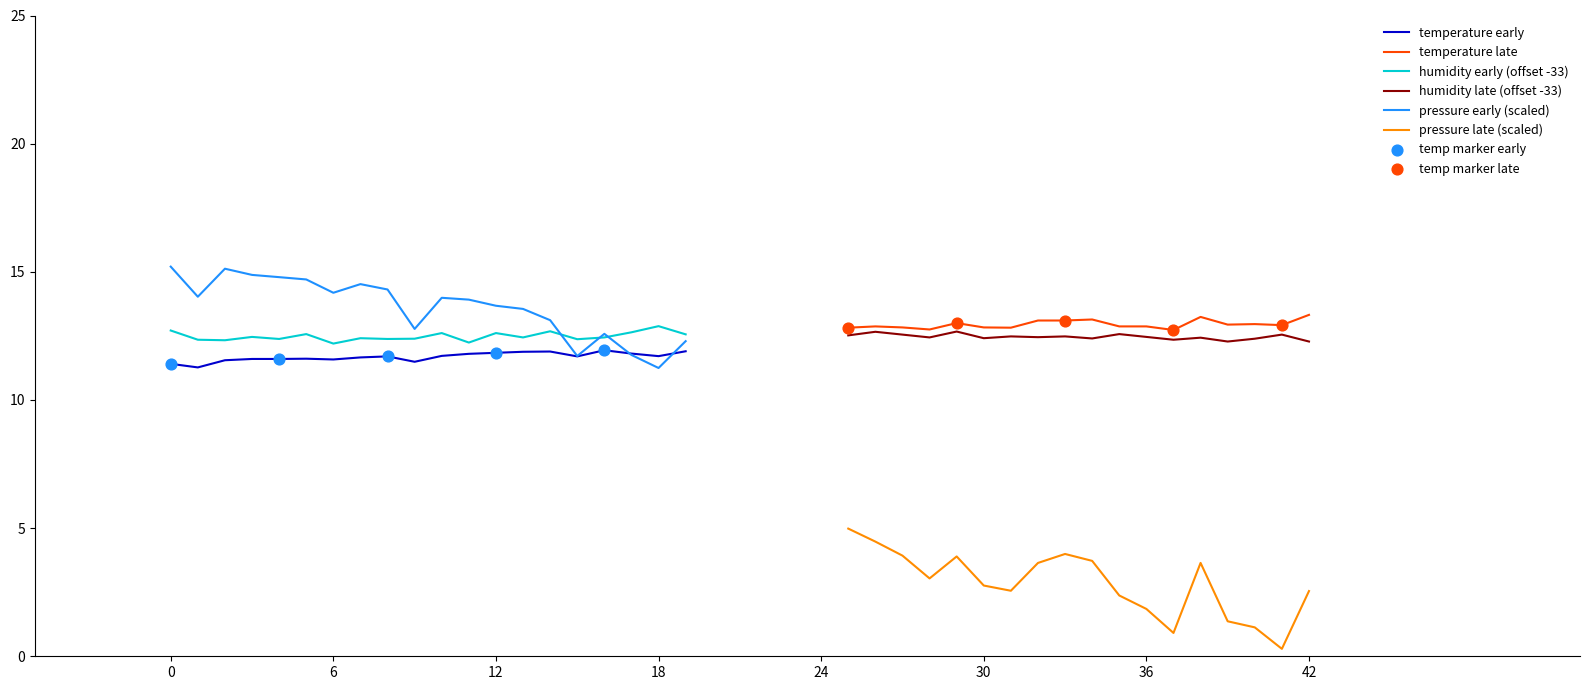

At how many categories does at least one series exceed 14?

9